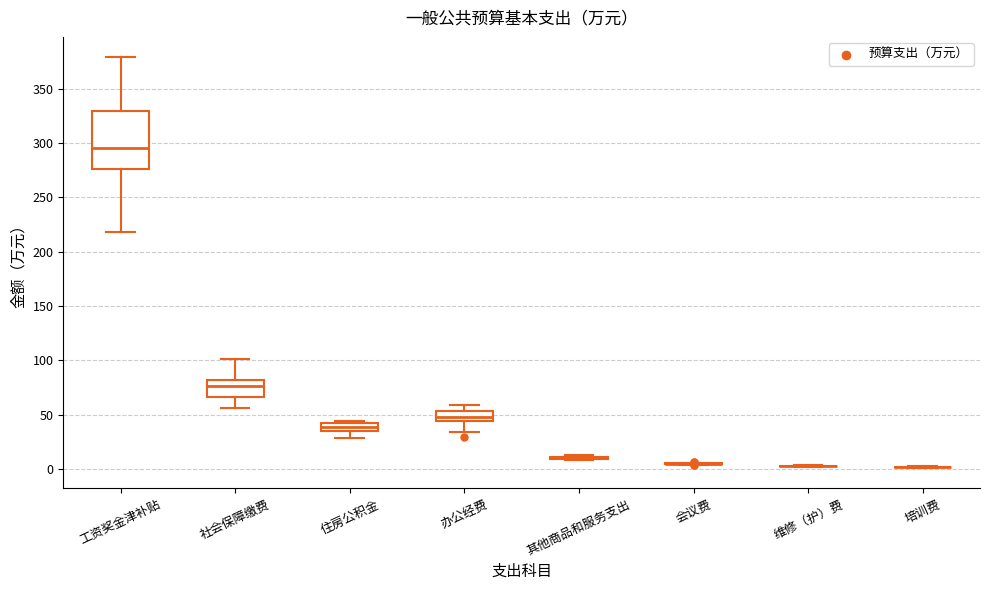

Comparing the boxes themselves (not the whiskers), which one is the tallest?

工资奖金津补贴